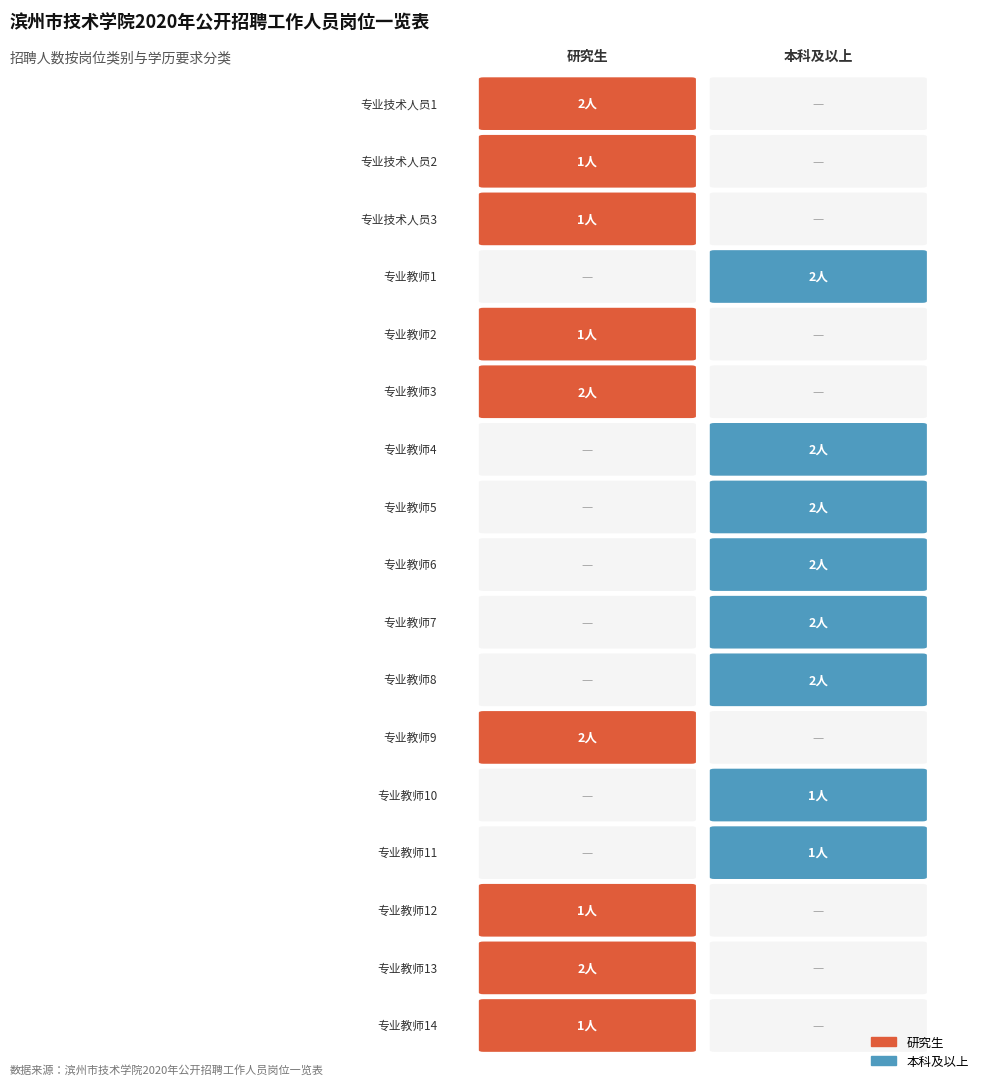

Count the 本科及以上 values in the range 0 to 2.

17